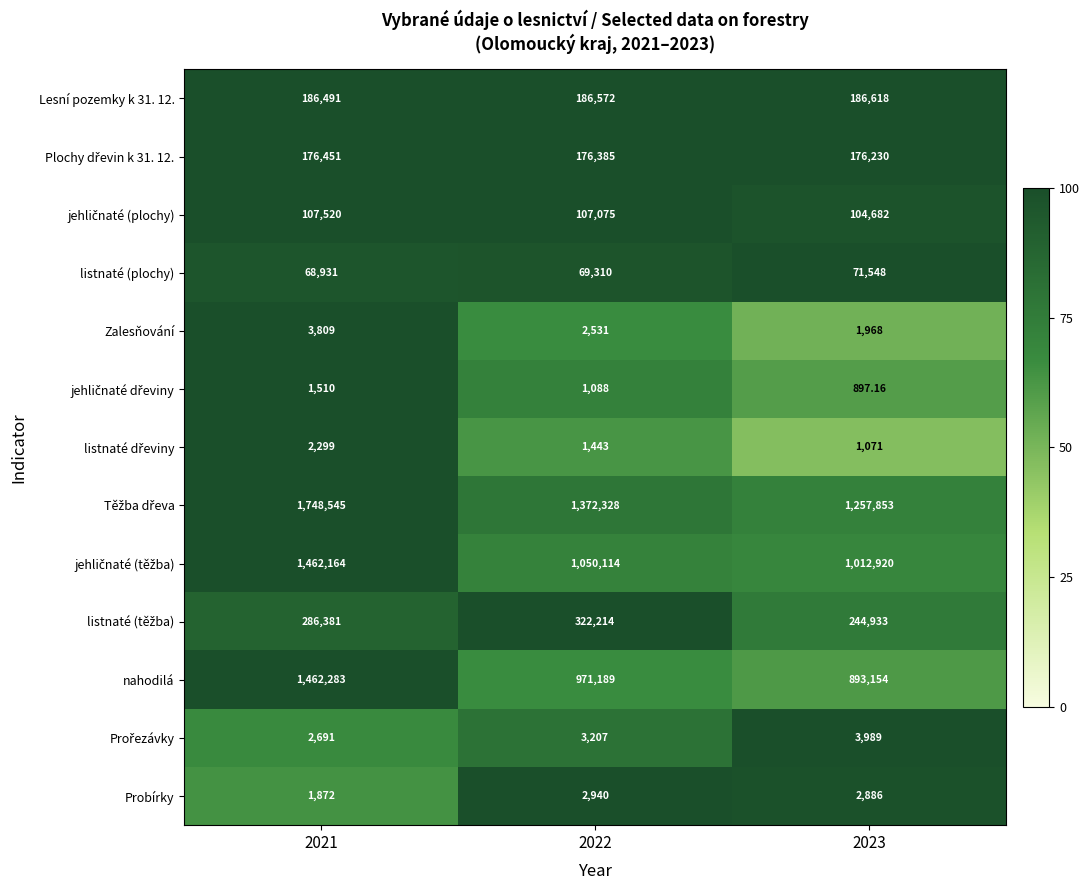

Which series has the widest spread of values?

nahodilá